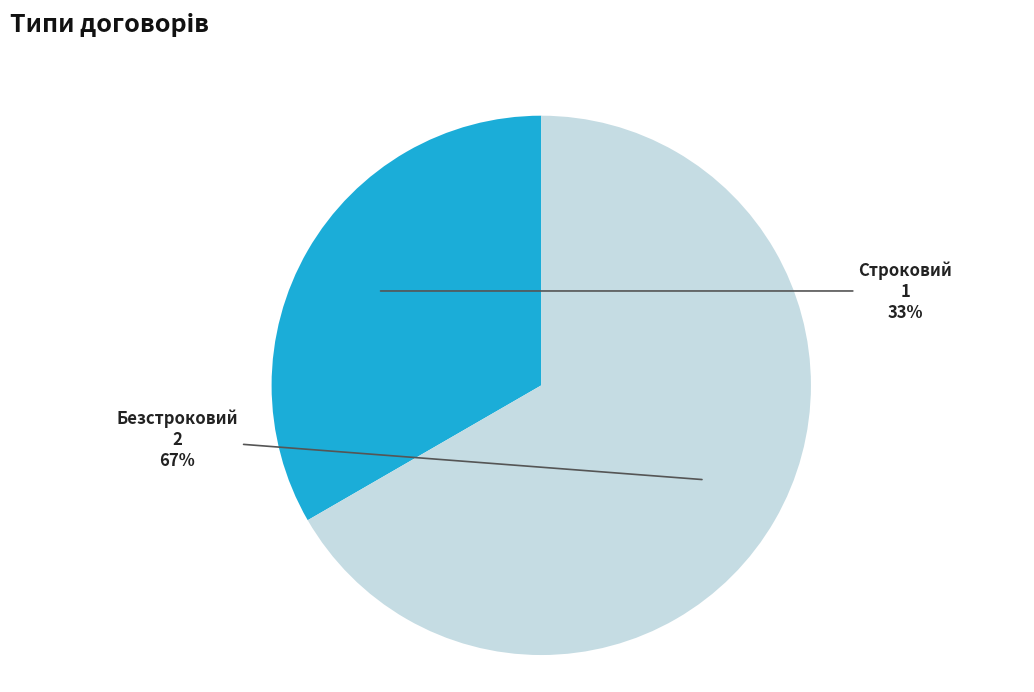

To the nearest percent, what is the average slice percentage?

50%